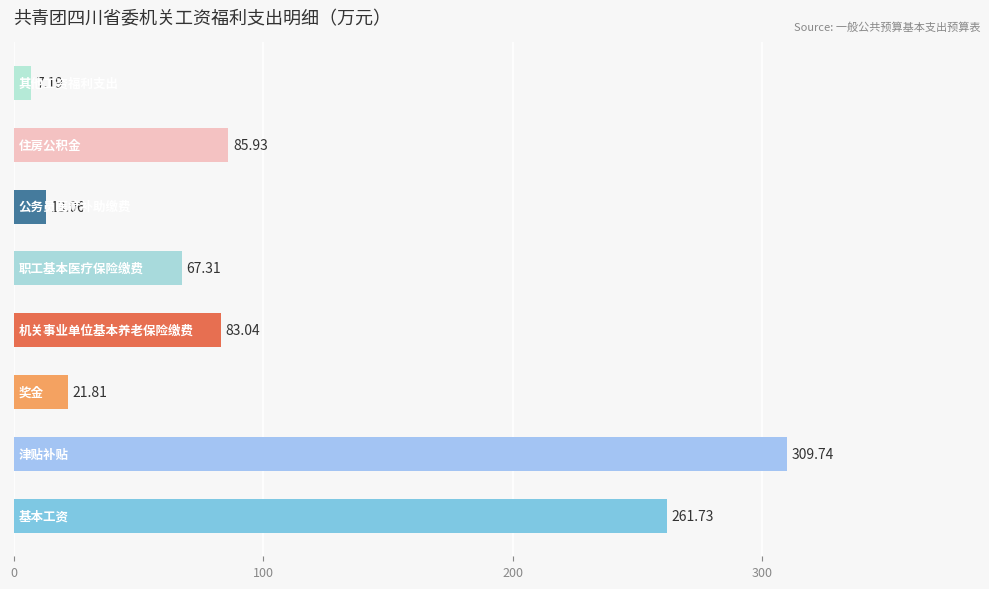

What is the sum of all values?

849.8